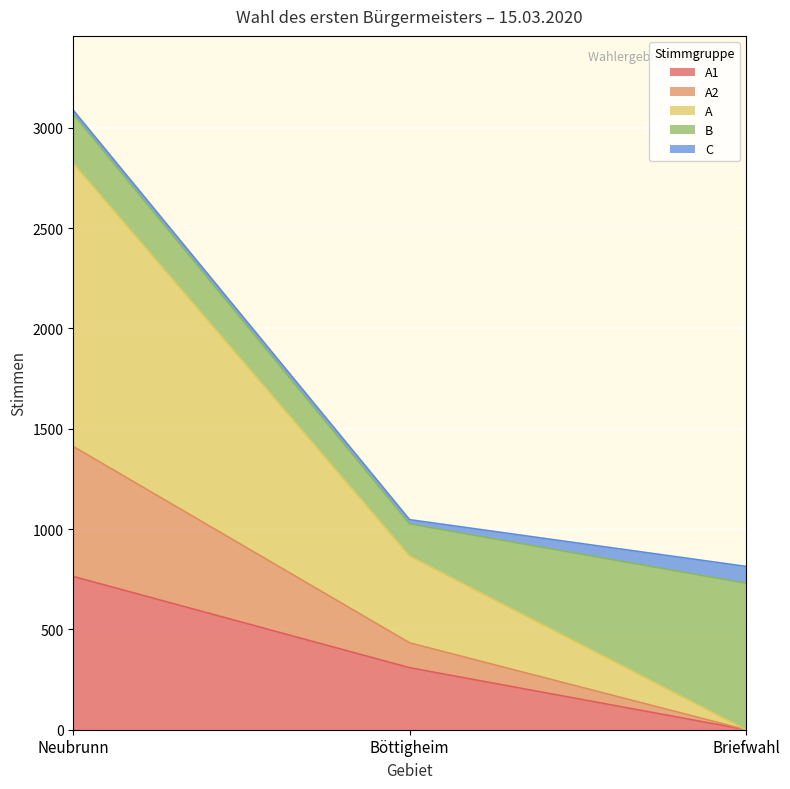

The value of A2 at Neubrunn is 5167. True or false?

False